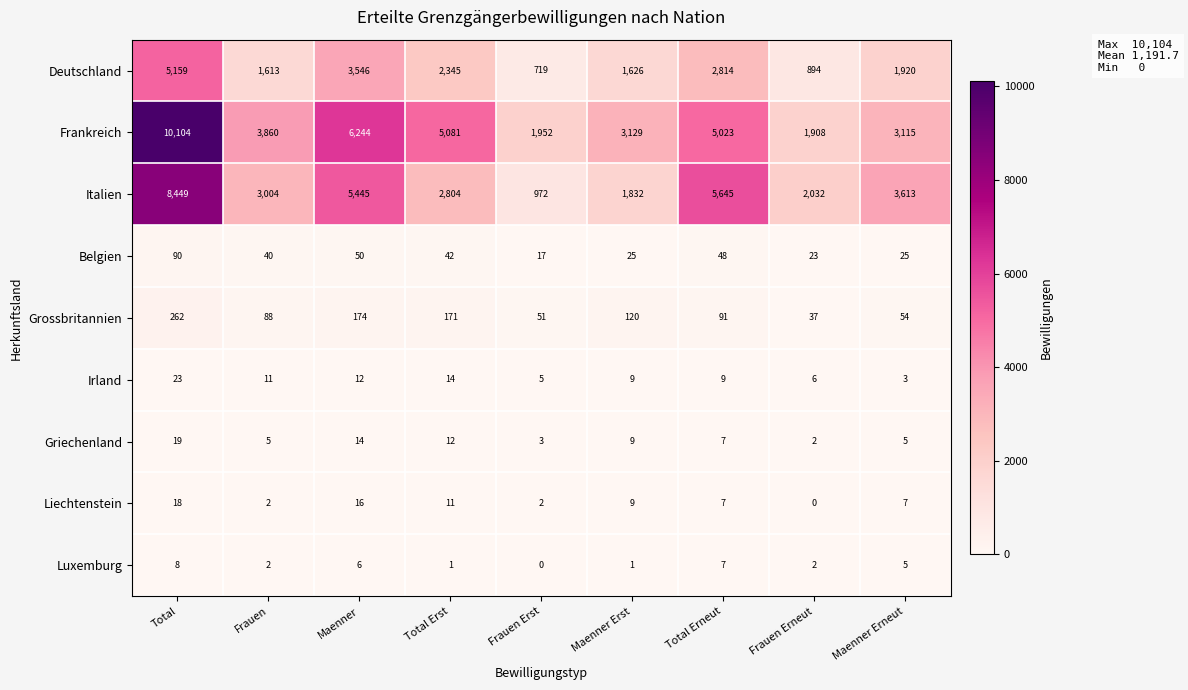

Is it true that Frankreich equals 977 at Frauen Erneut?

False